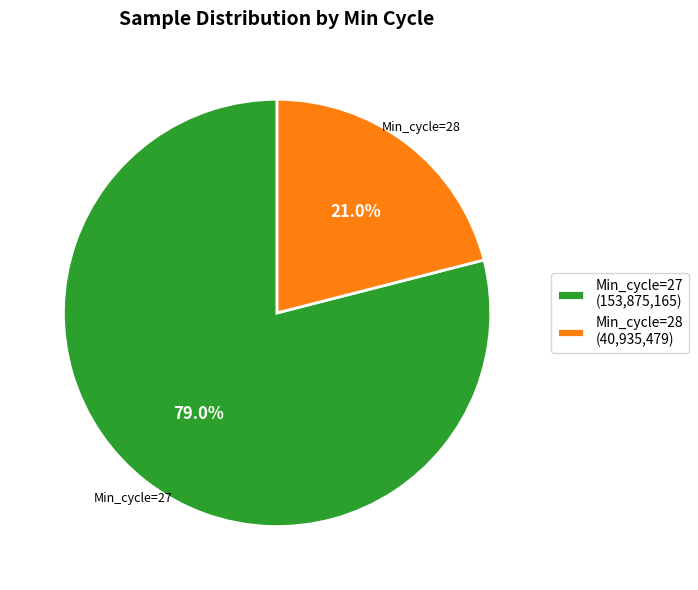

Does Min_cycle=27 (153,875,165) account for over 50% of the chart?

Yes